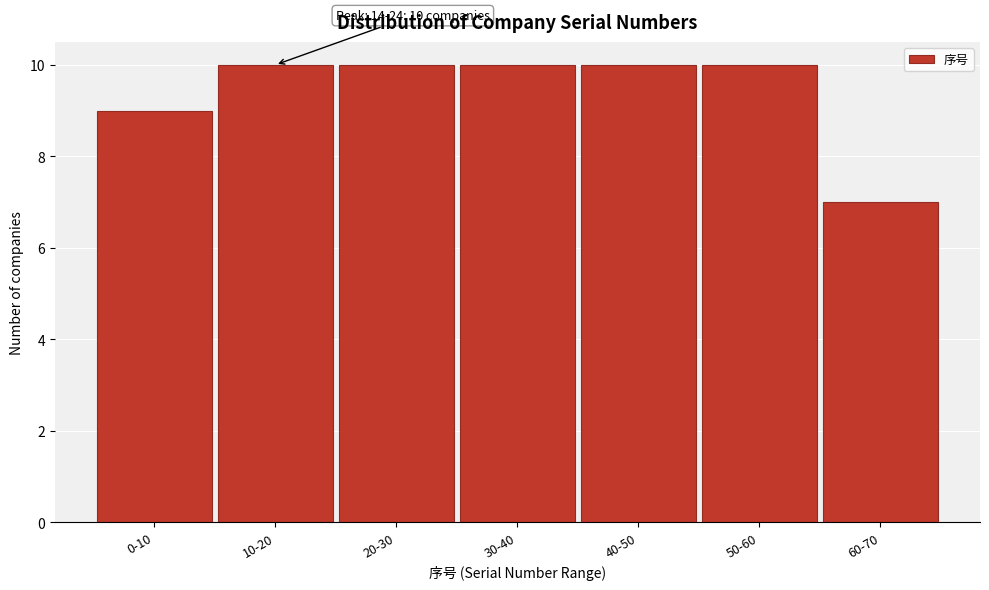

Reading left to right, extract all data points from this chart.

0-10=9	10-20=10	20-30=10	30-40=10	40-50=10	50-60=10	60-70=7